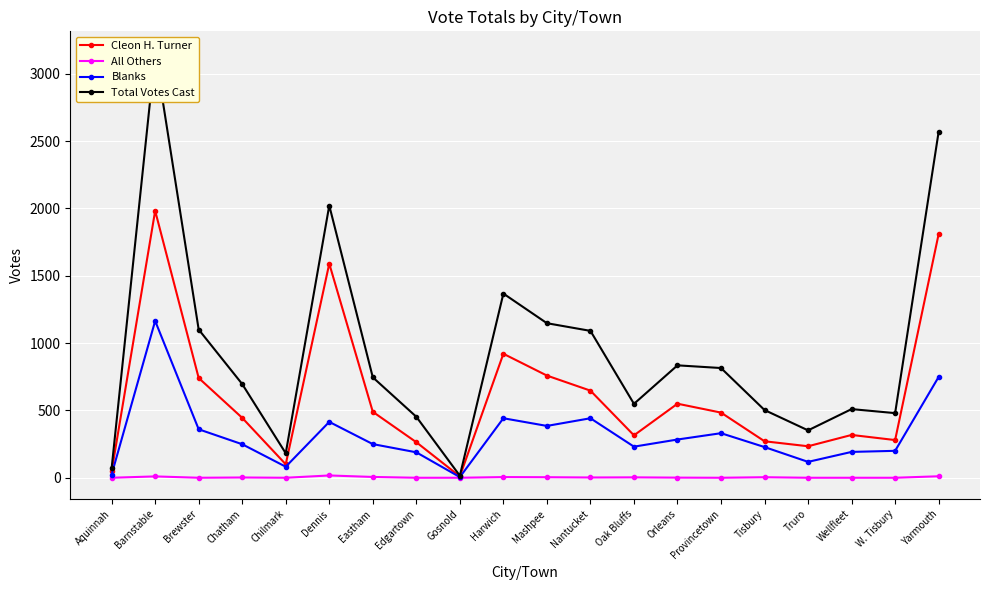

Reading left to right, extract all data points from this chart.

Cleon H. Turner: Aquinnah=47	Barnstable=1983	Brewster=741	Chatham=445	Chilmark=100	Dennis=1590	Eastham=490	Edgartown=264	Gosnold=10	Harwich=921	Mashpee=759	Nantucket=647	Oak Bluffs=315	Orleans=550	Provincetown=484	Tisbury=271	Truro=234	Wellfleet=318	W. Tisbury=280	Yarmouth=1810
All Others: Aquinnah=0	Barnstable=10	Brewster=0	Chatham=2	Chilmark=0	Dennis=17	Eastham=6	Edgartown=0	Gosnold=0	Harwich=5	Mashpee=4	Nantucket=2	Oak Bluffs=3	Orleans=1	Provincetown=0	Tisbury=4	Truro=0	Wellfleet=0	W. Tisbury=0	Yarmouth=11
Blanks: Aquinnah=24	Barnstable=1165	Brewster=360	Chatham=249	Chilmark=82	Dennis=415	Eastham=250	Edgartown=189	Gosnold=5	Harwich=442	Mashpee=385	Nantucket=442	Oak Bluffs=231	Orleans=284	Provincetown=331	Tisbury=228	Truro=118	Wellfleet=192	W. Tisbury=200	Yarmouth=749
Total Votes Cast: Aquinnah=71	Barnstable=3158	Brewster=1101	Chatham=696	Chilmark=182	Dennis=2022	Eastham=746	Edgartown=453	Gosnold=15	Harwich=1368	Mashpee=1148	Nantucket=1091	Oak Bluffs=549	Orleans=835	Provincetown=815	Tisbury=503	Truro=352	Wellfleet=510	W. Tisbury=480	Yarmouth=2570